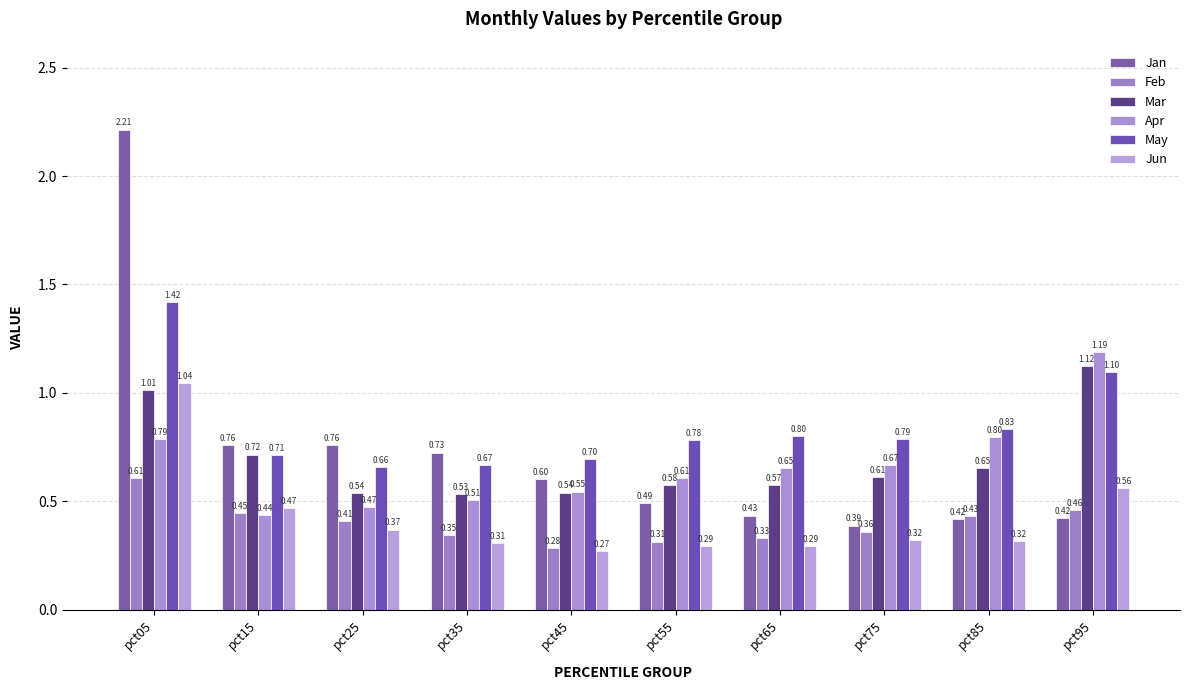

What is the value of the Feb bar at the 9th from the left?

0.4